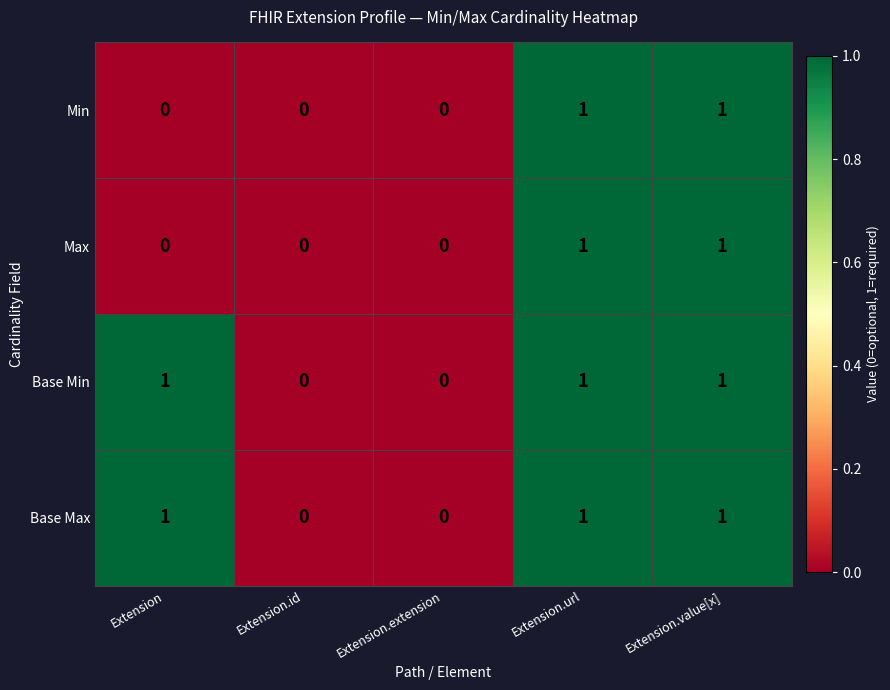

True or false: Min has a value of 0 at Extension.value[x].

False